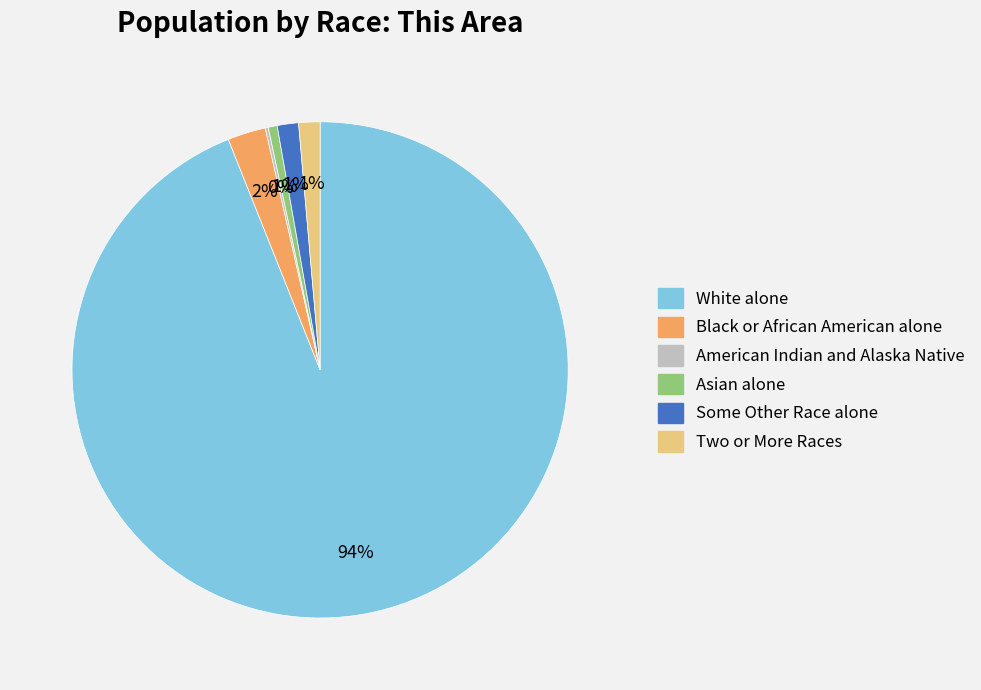

To the nearest percent, what is the average slice percentage?

17%